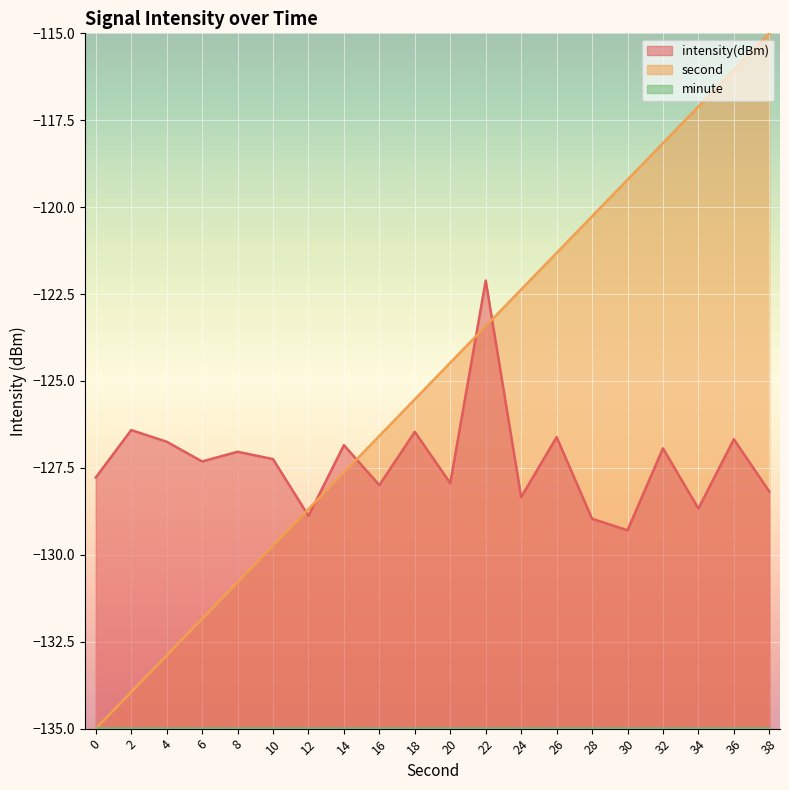

What are all the series names shown in the legend?

intensity(dBm), second, minute